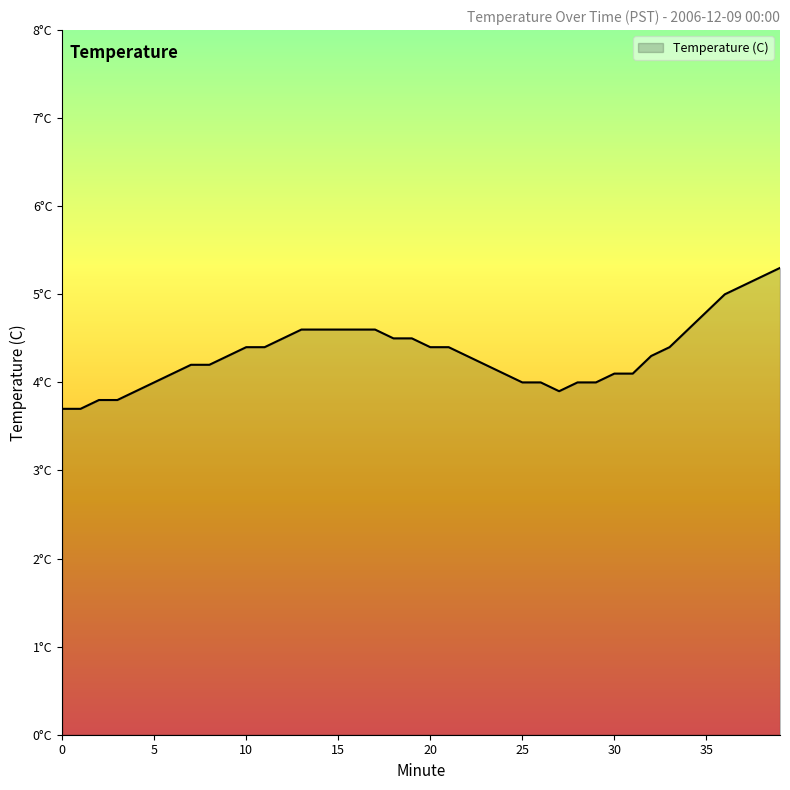

Does the chart have visible grid lines?

No